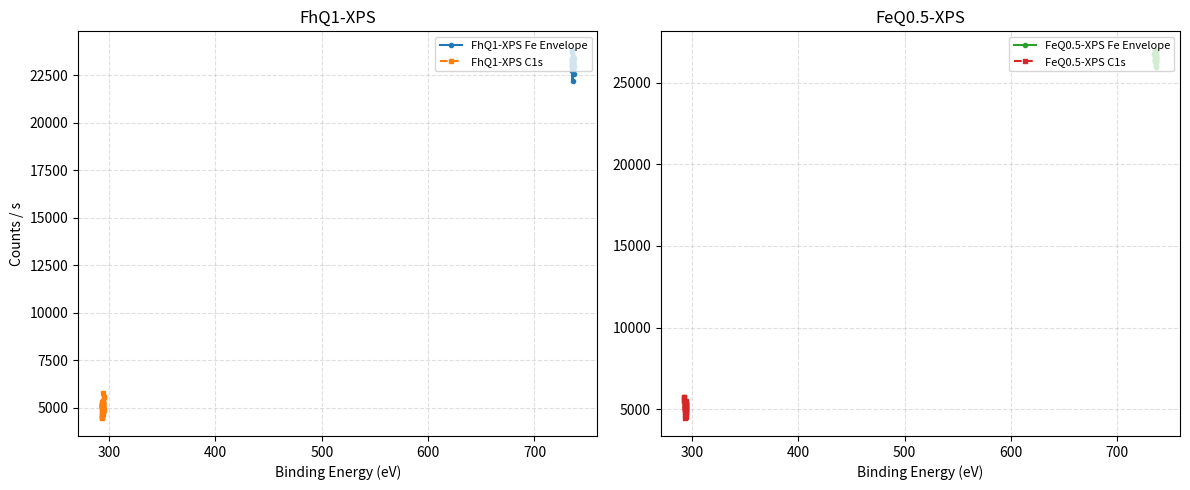

What is the lowest value of the FhQ1-XPS C1s series?

4481.1